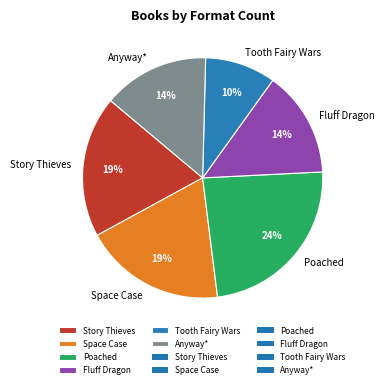

What is the smallest slice in the pie chart?

Tooth Fairy Wars